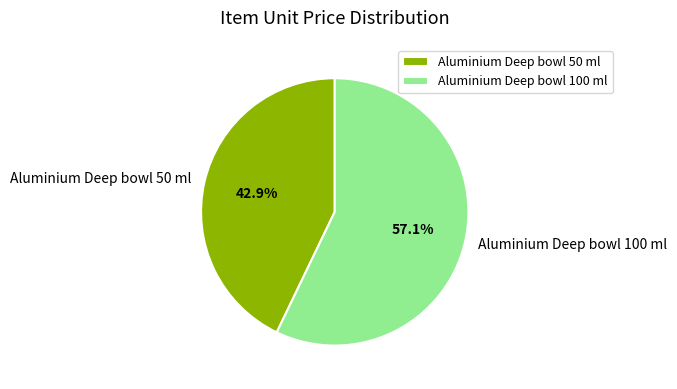

Is the sum of Aluminium Deep bowl 50 ml and Aluminium Deep bowl 100 ml greater than half?

Yes